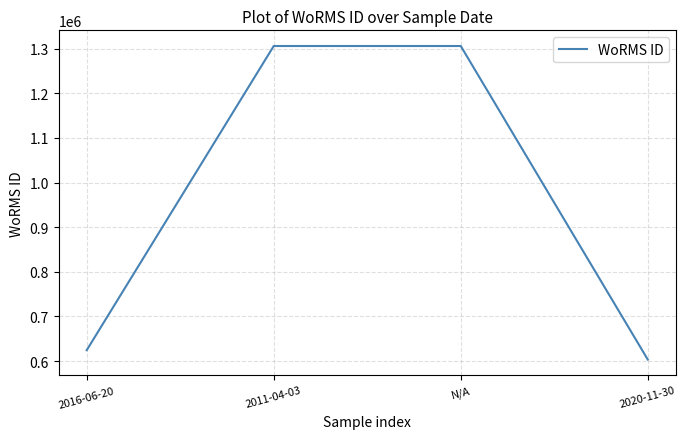

Is this an area chart (filled region under the line)?

No